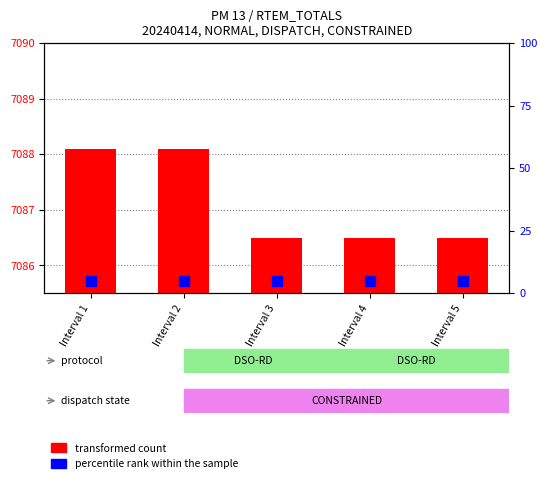

The value of percentile rank within the sample at Interval 4 is 4.7. True or false?

True